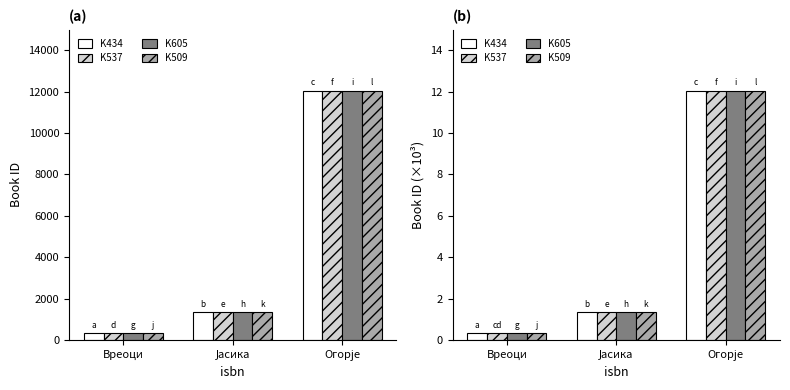

What is the difference between the maximum and second lowest values in the K434 series?

10.7